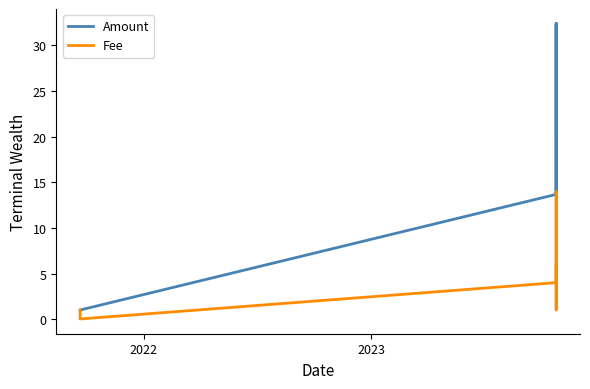

List the series in order of their peak value, highest first.

Amount, Fee